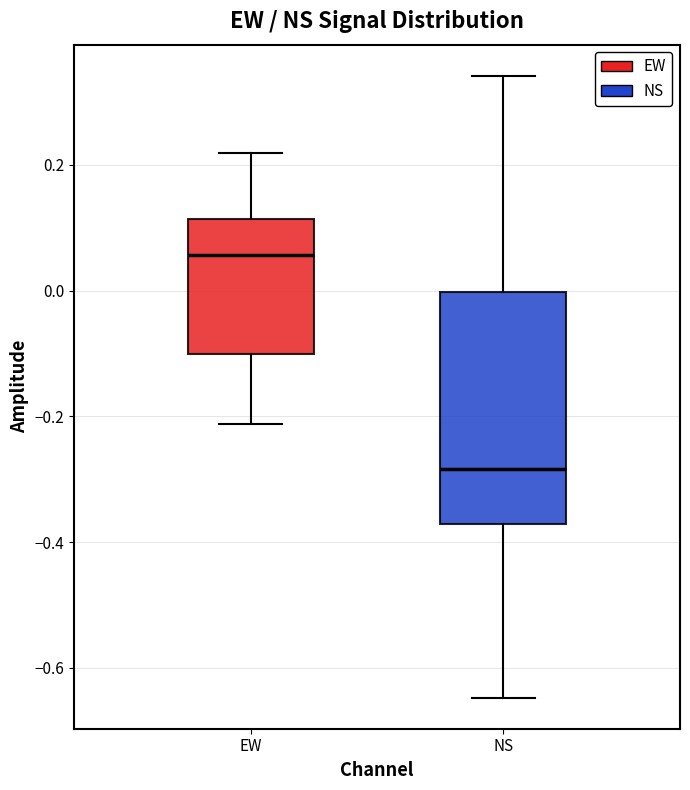

Reading left to right, read every box against the y-axis: the position of its median line, the range the box covers, and the ends of its whiskers. The values are not printed on the chart, so give them approximately, as read against the axis.

EW: median 0.06, box -0.10 to 0.12, whiskers -0.22 to 0.22
NS: median -0.28, box -0.38 to 0.00, whiskers -0.64 to 0.34